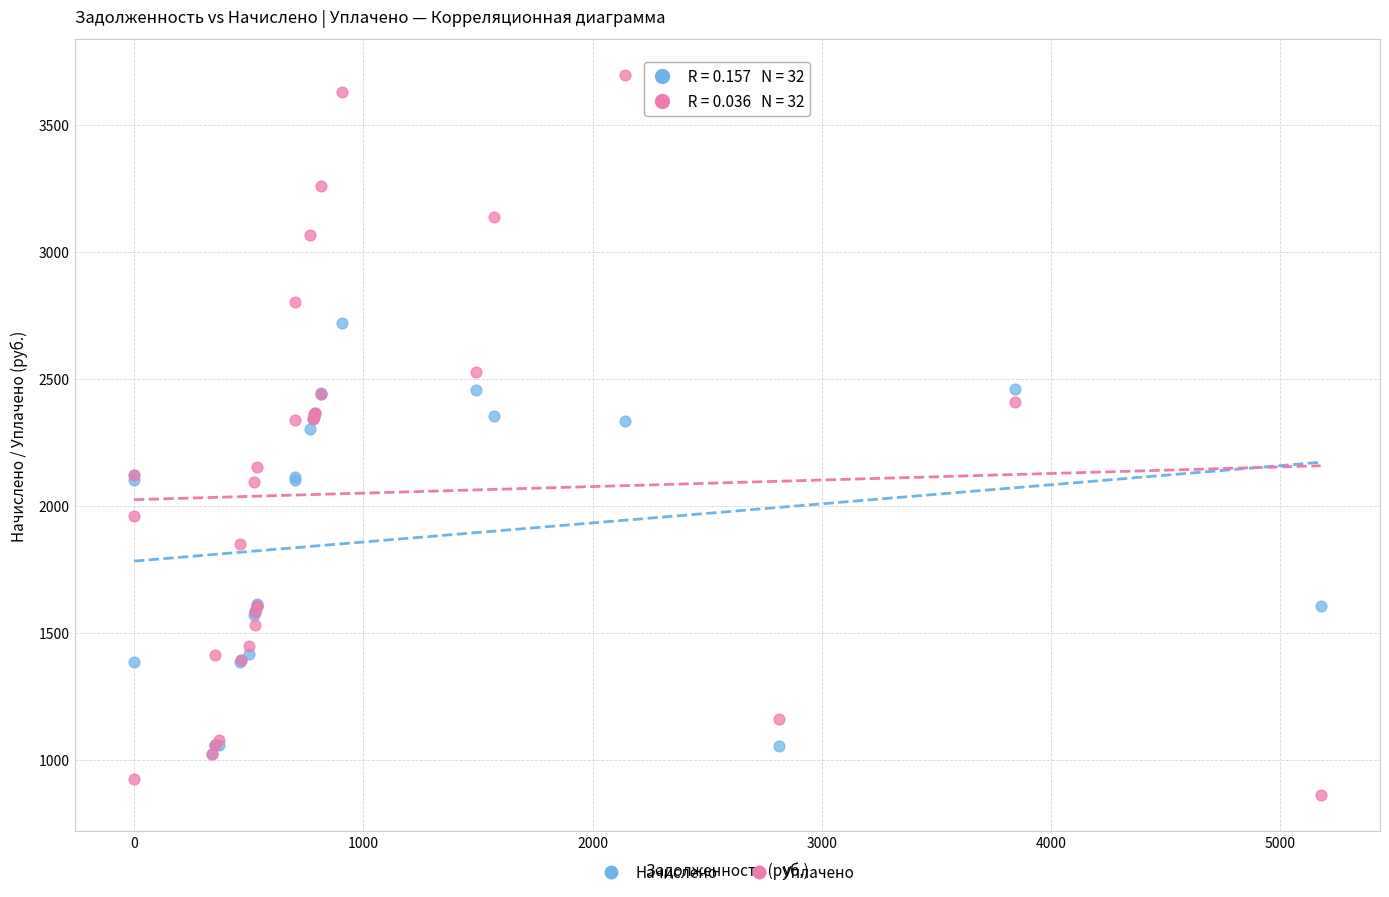

What are all the series names shown in the legend?

Начислено, Уплачено